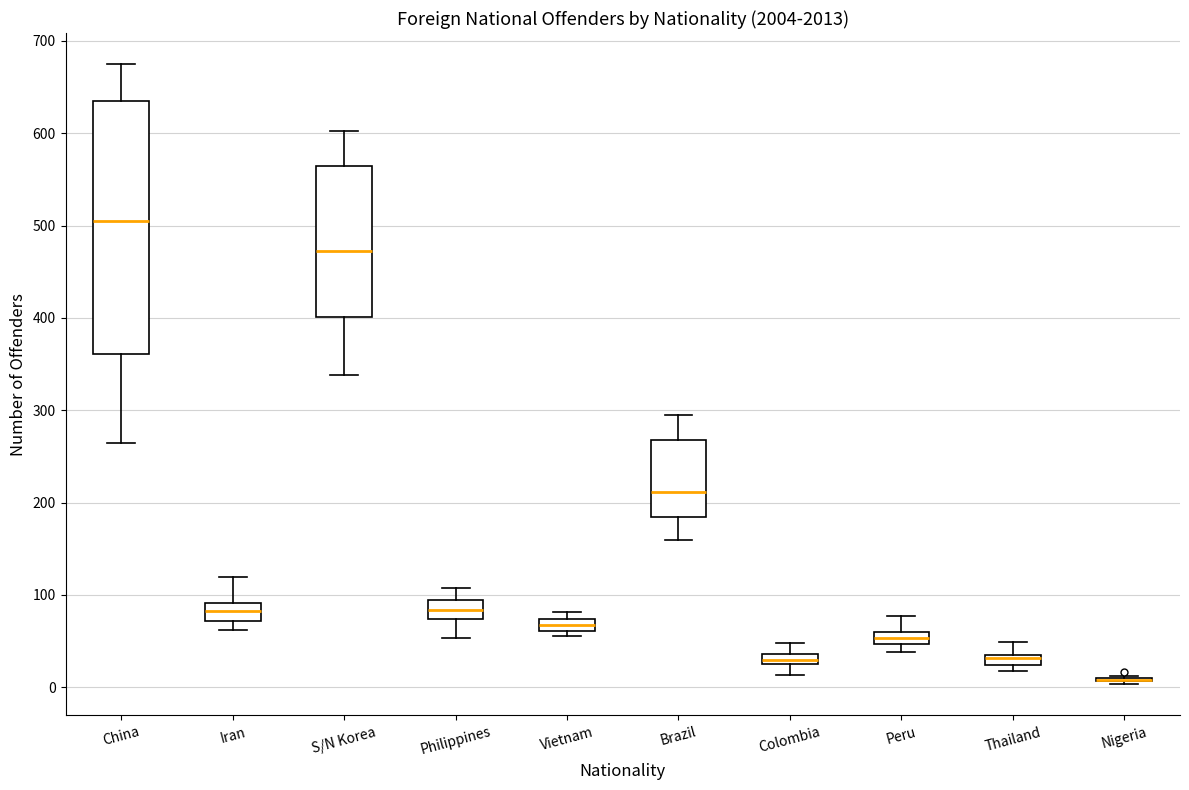

Comparing the boxes themselves (not the whiskers), which one is the tallest?

China